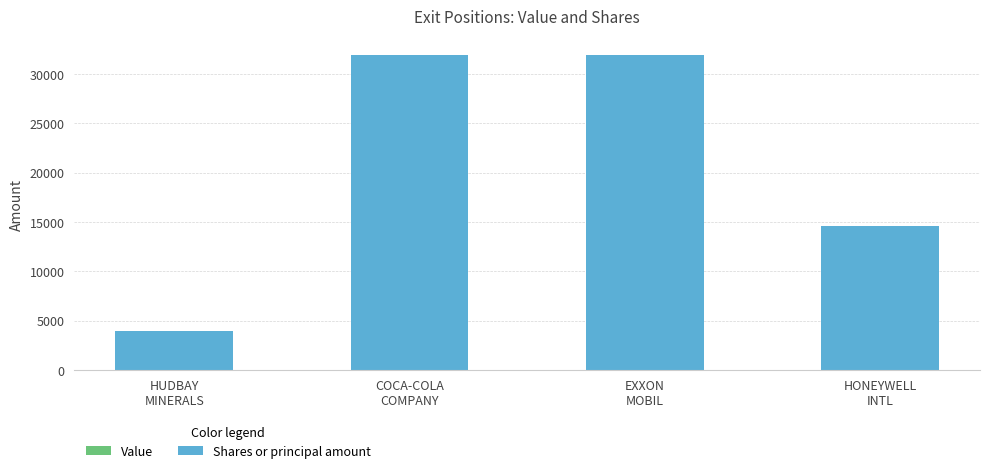

What is the maximum value shown in the chart?

31970